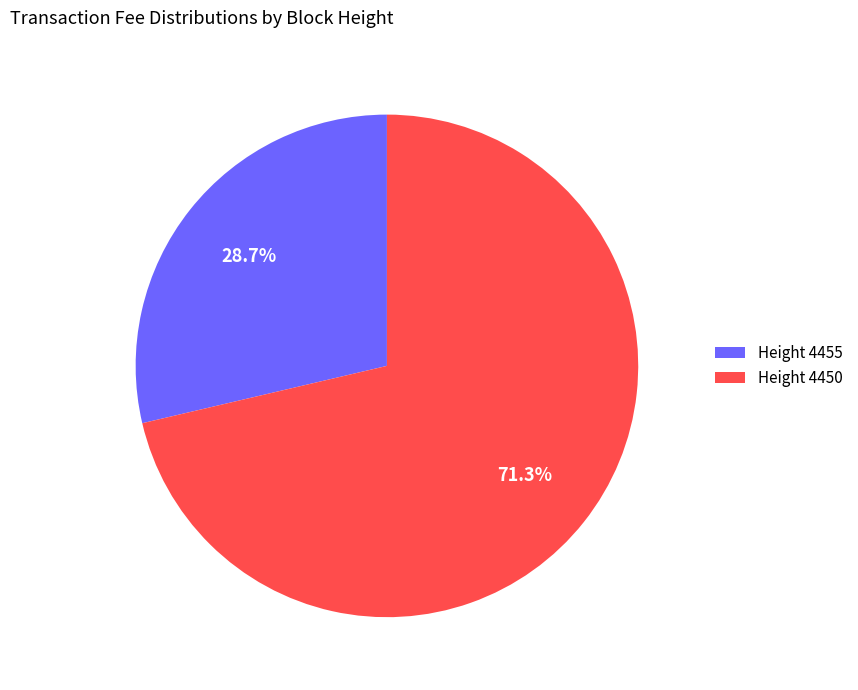

What is the total percentage of Height 4455 and Height 4450?

100.0%